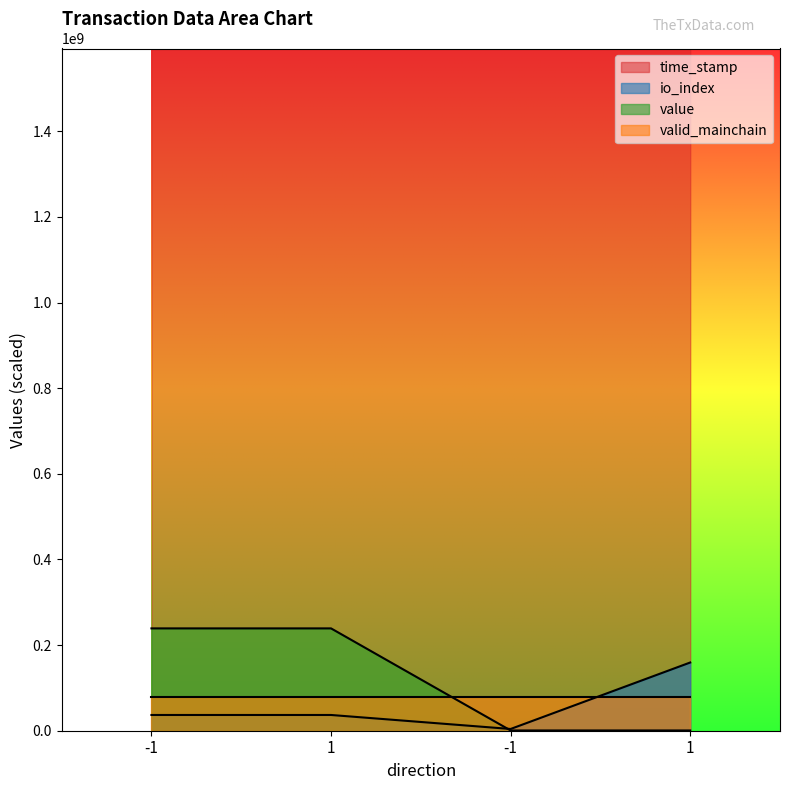

The value series shows 421911518.7 at -1. True or false?

False